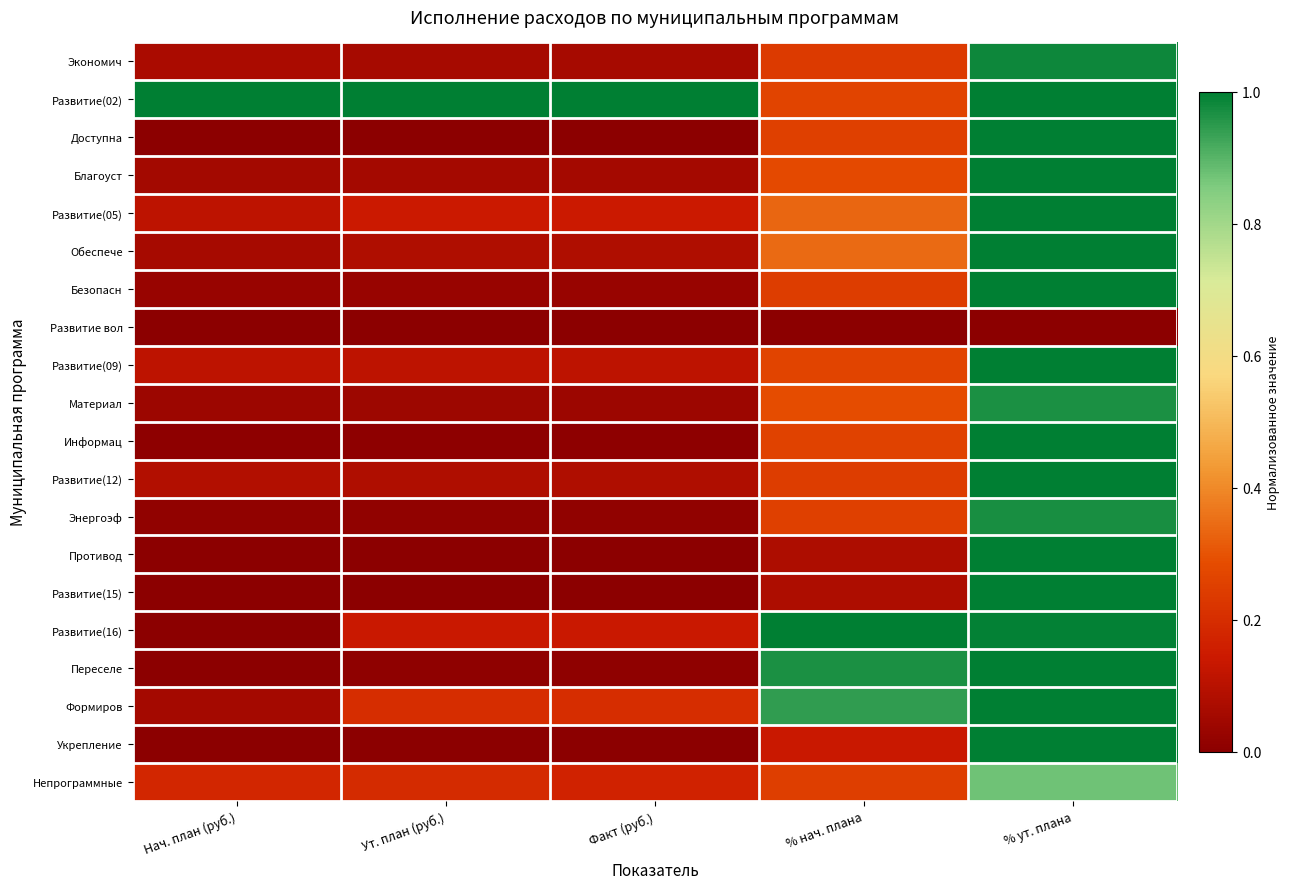

Which series has the largest total across all categories?

Развитие(02)